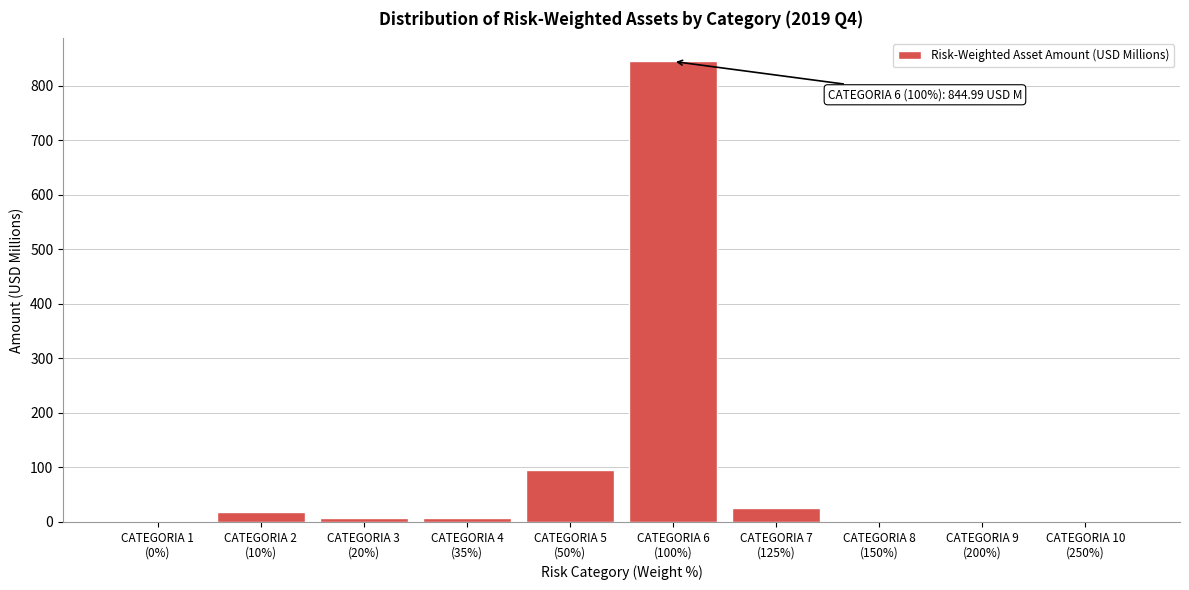

What is the maximum value shown in the chart?

845.0